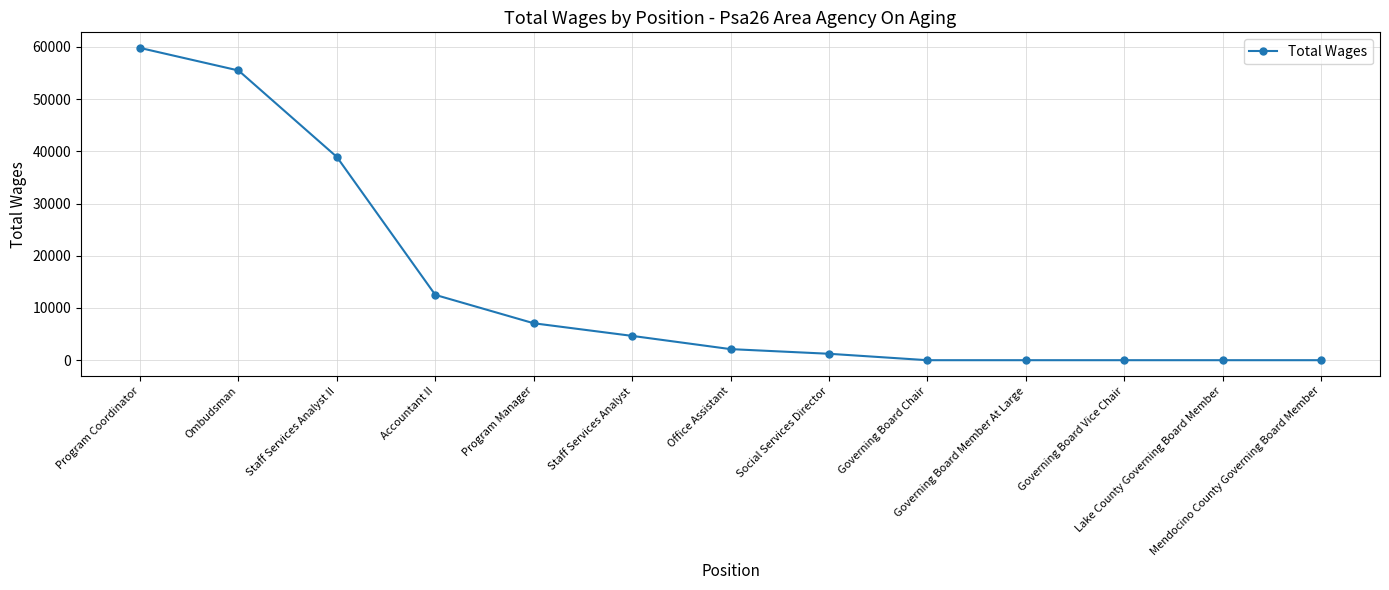

Which has a higher value, Lake County Governing Board Member or Accountant II?

Accountant II